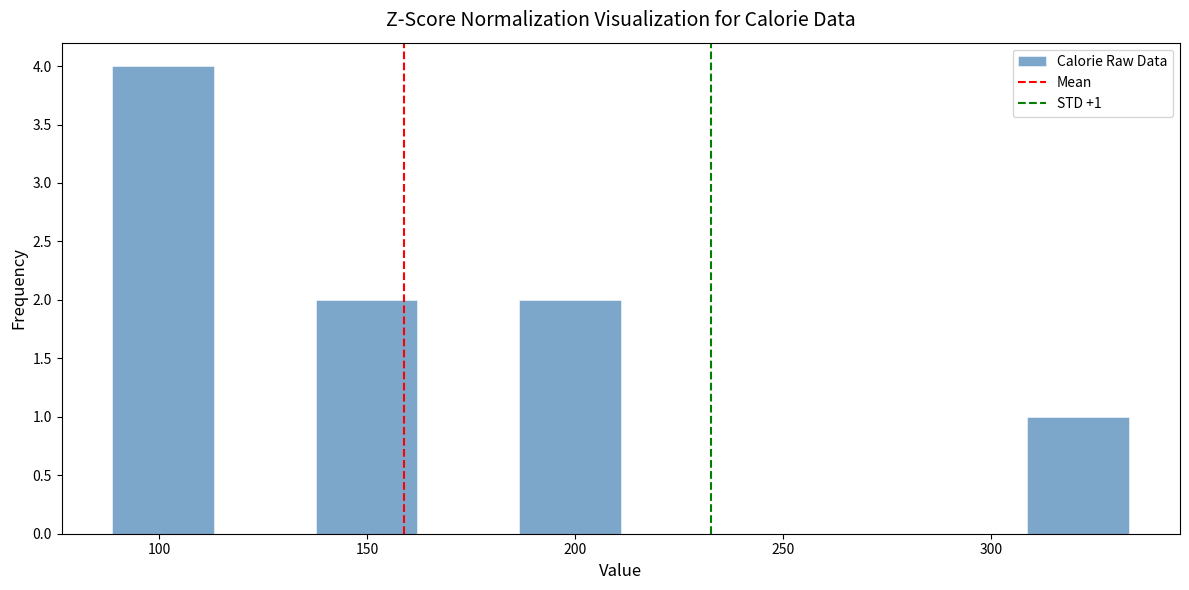

Over which range of the x-axis is the bar tallest?

90 to 115